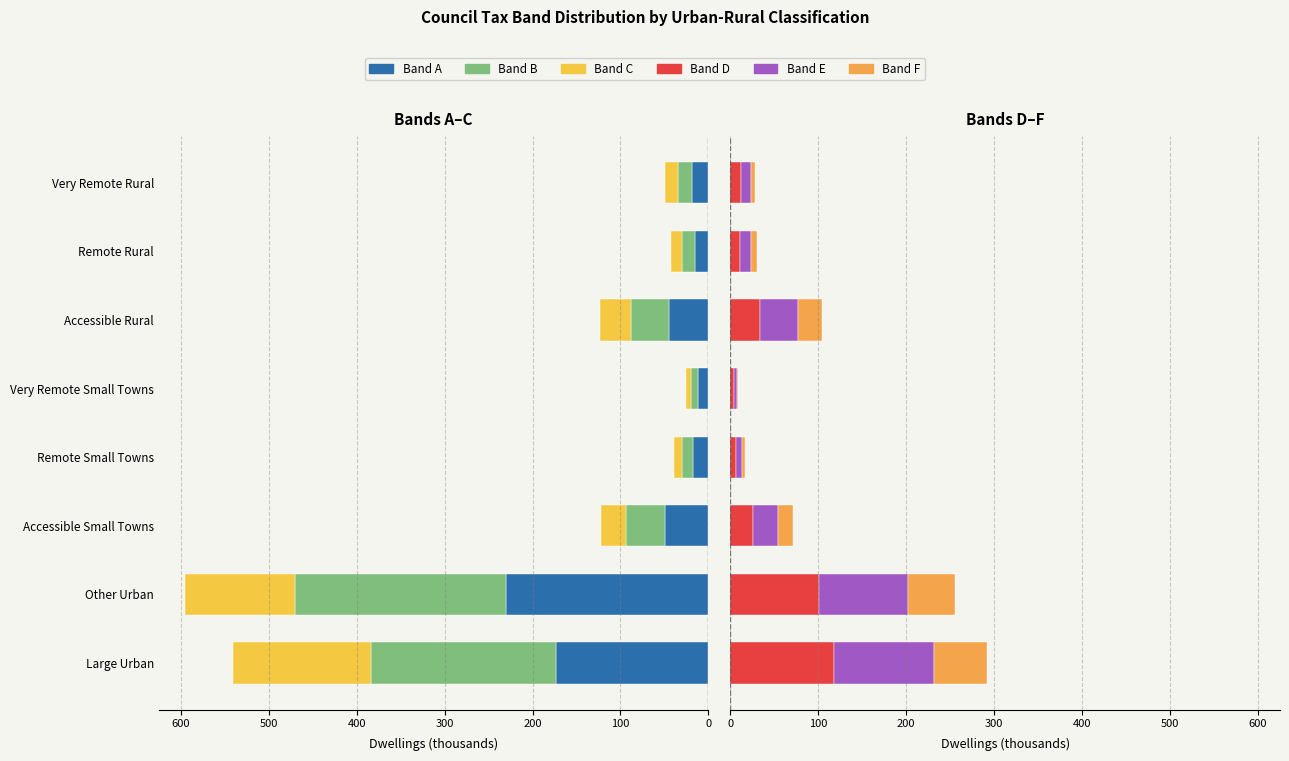

At how many categories does at least one series exceed 138?

2